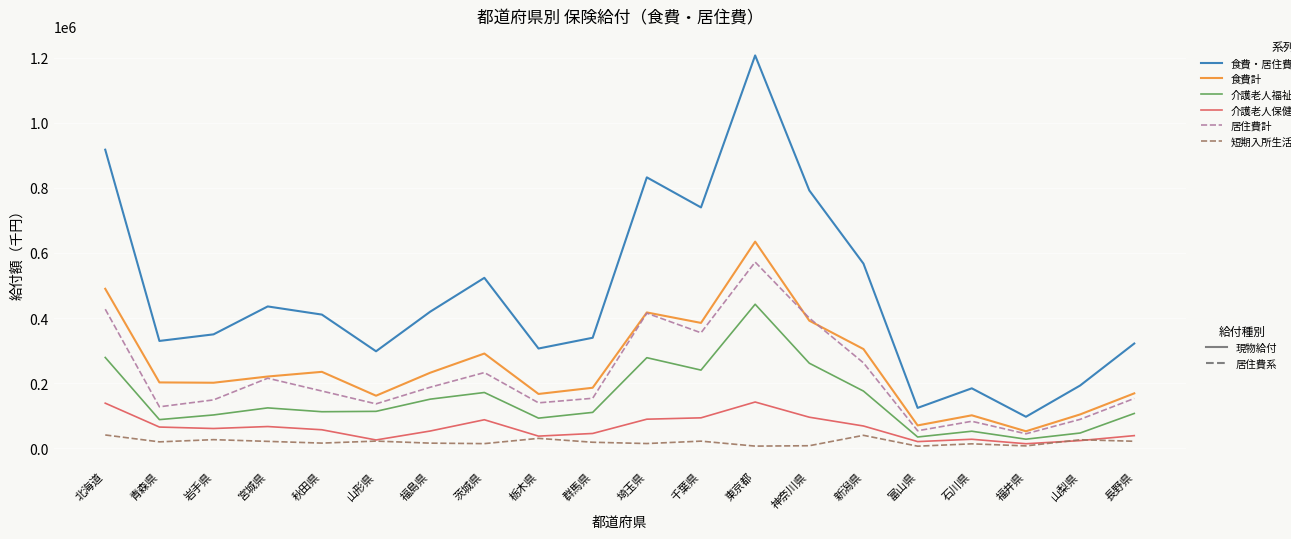

Which category has the highest value across all series?

東京都